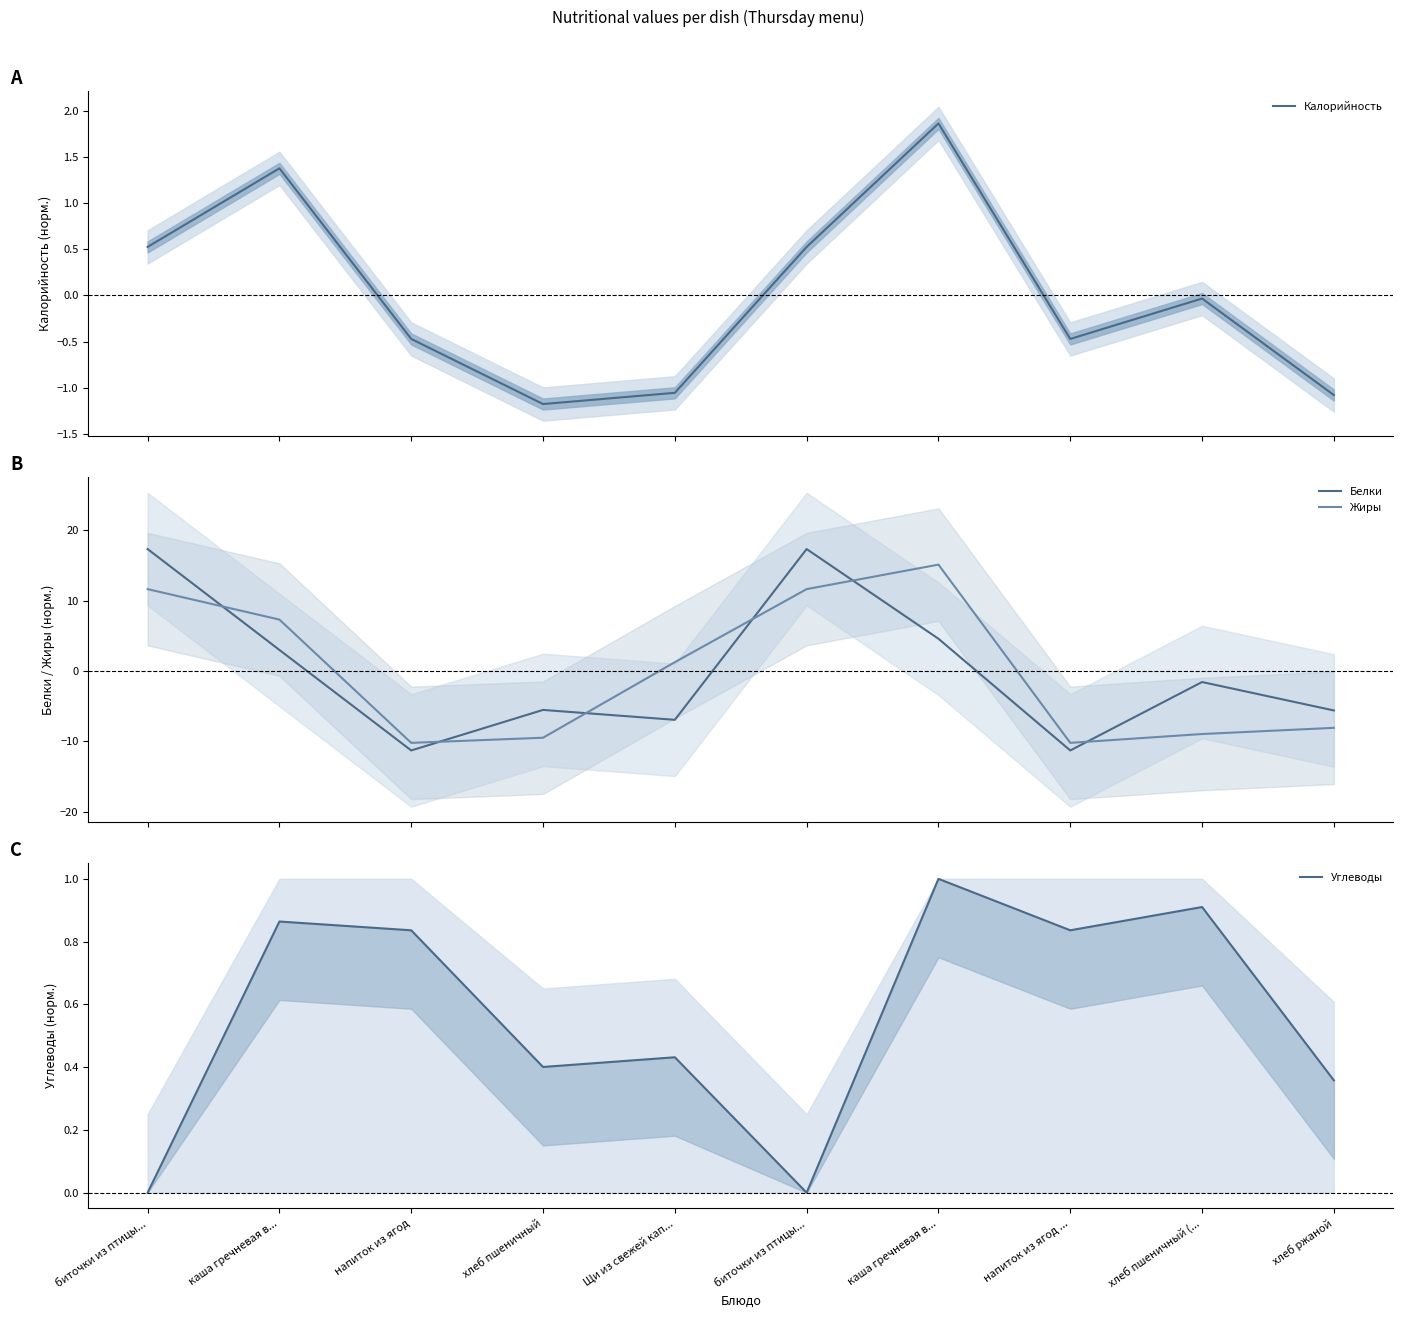

Which category has the lowest value in the Белки series?

напиток из ягод